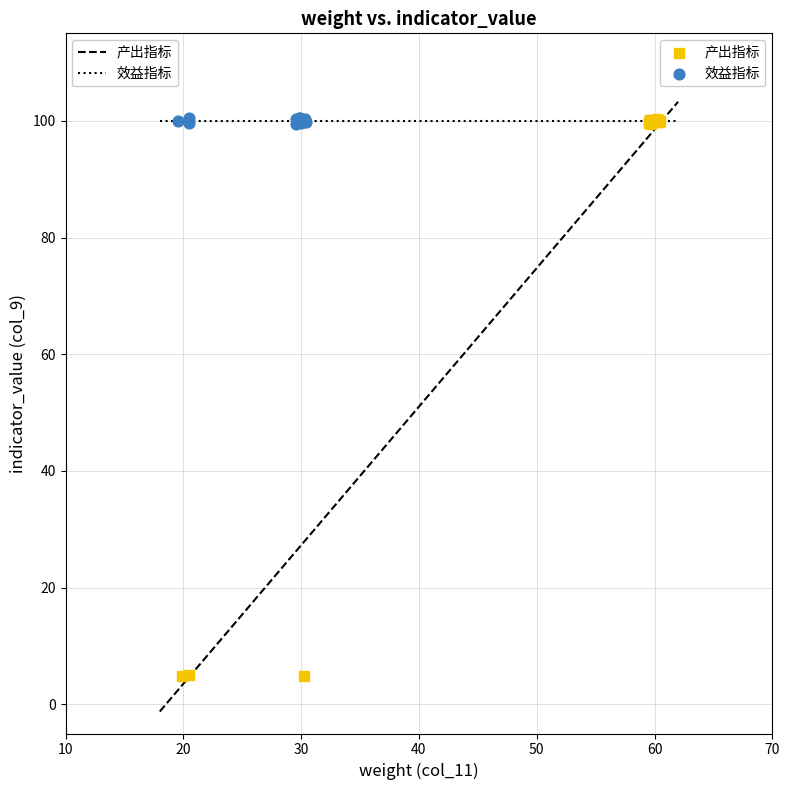

Which series has the widest spread of Y values?

产出指标